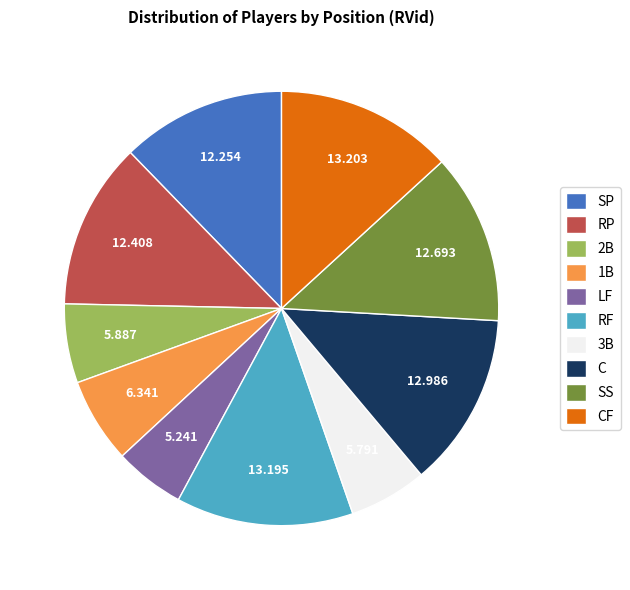

Combined, do 1B and CF account for over 50%?

No